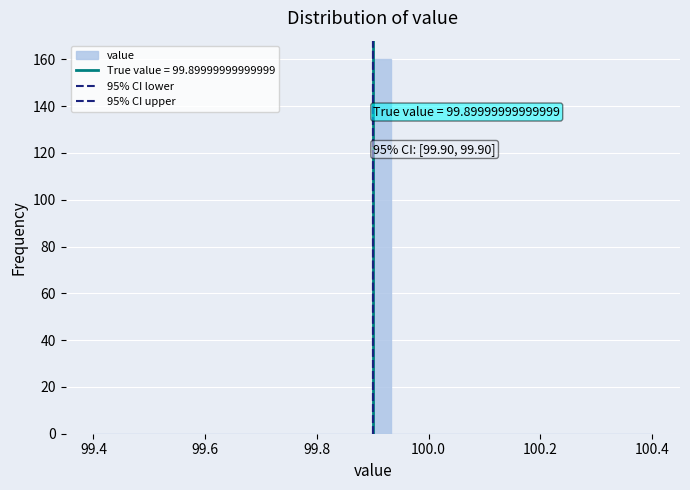

Around what value on the x-axis is the tallest bar? Give the approximate position of its centre, as read against the axis.

99.92